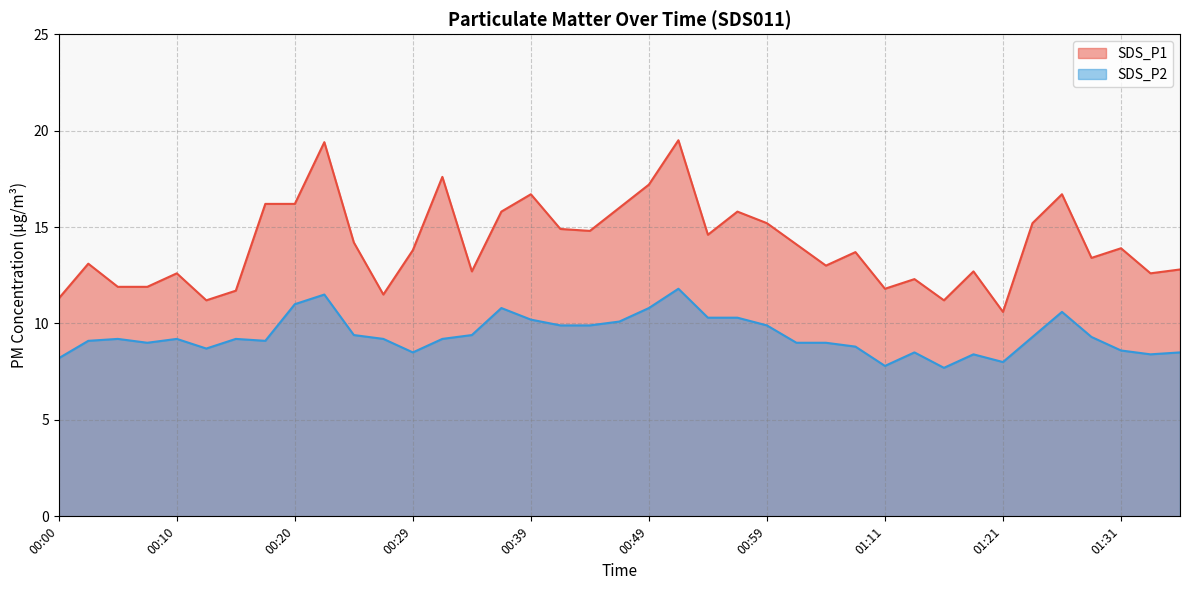

Which series has the widest spread of values?

SDS_P1